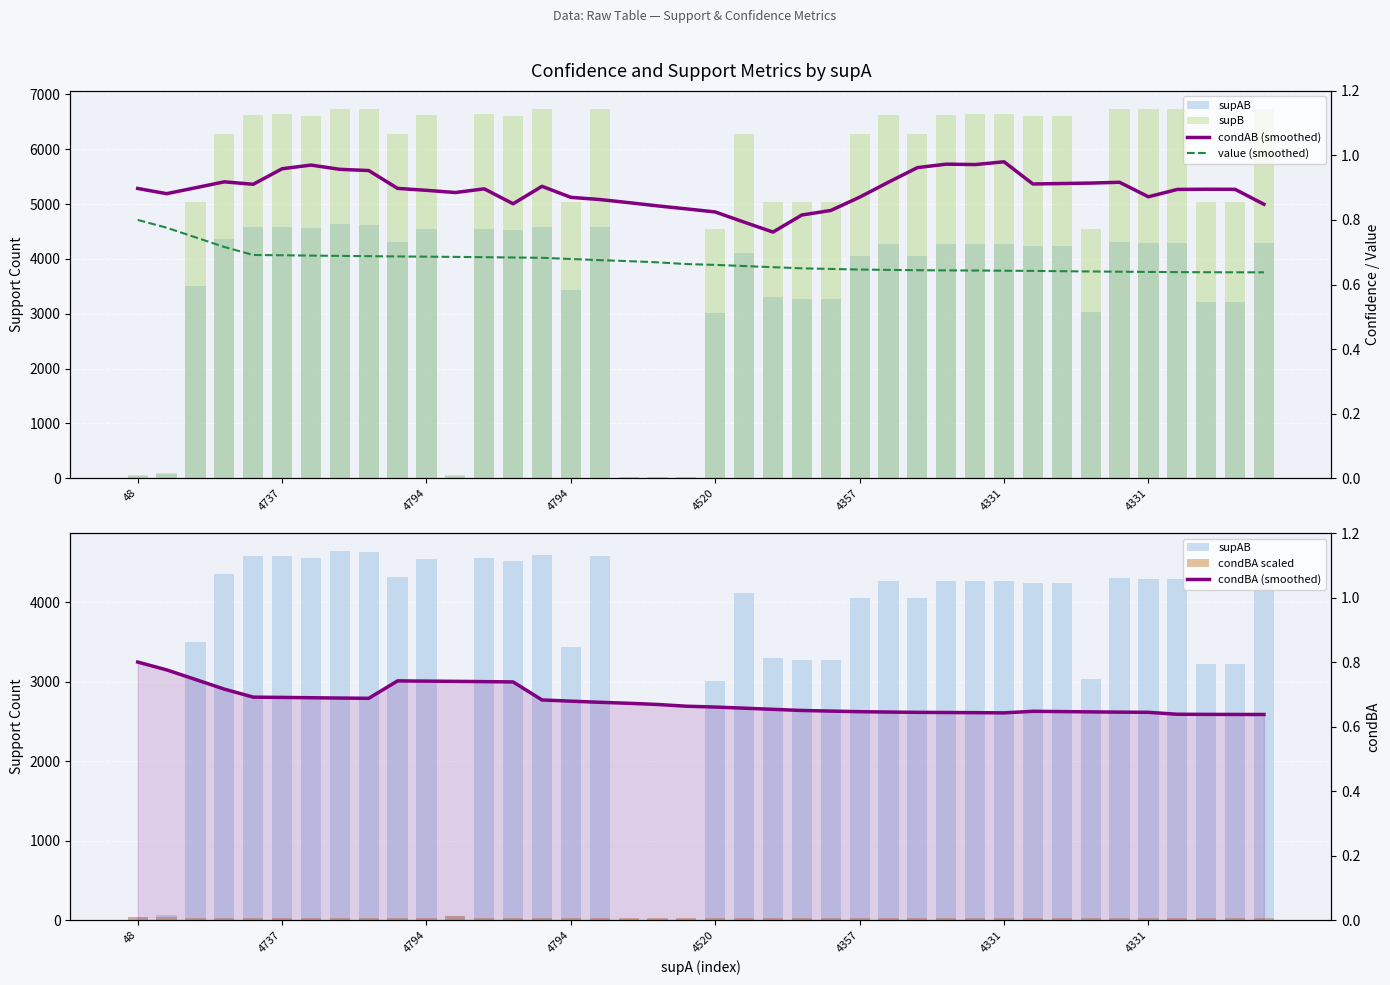

What is the total value across all series at 27?

10371.5